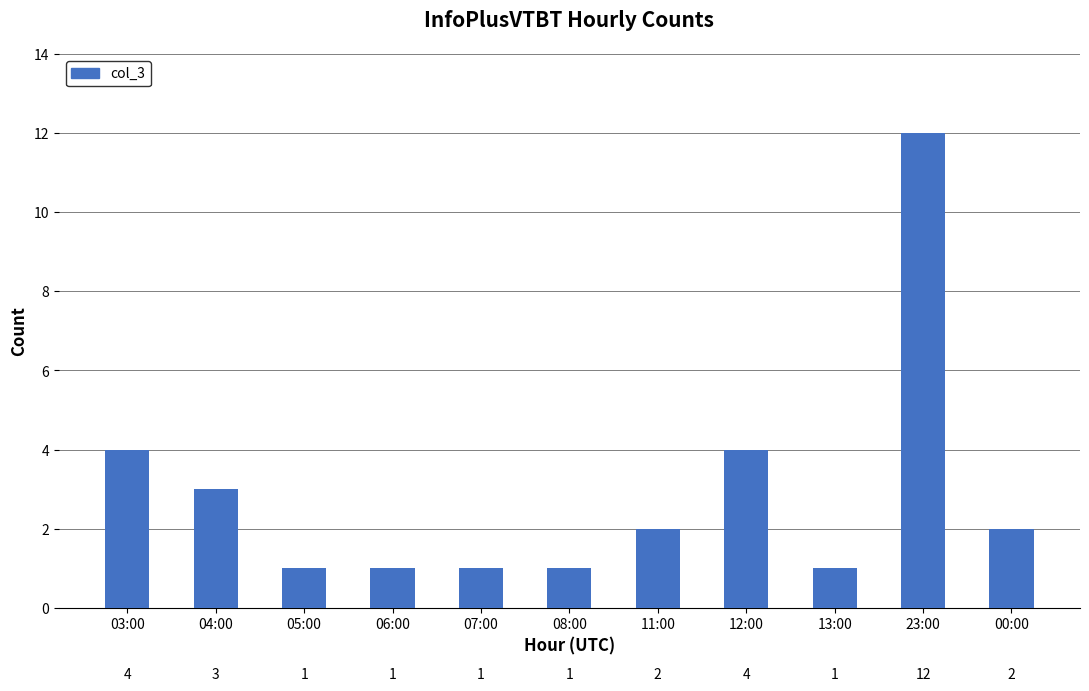

What value does the data have at 23:00, to the nearest 5?

10